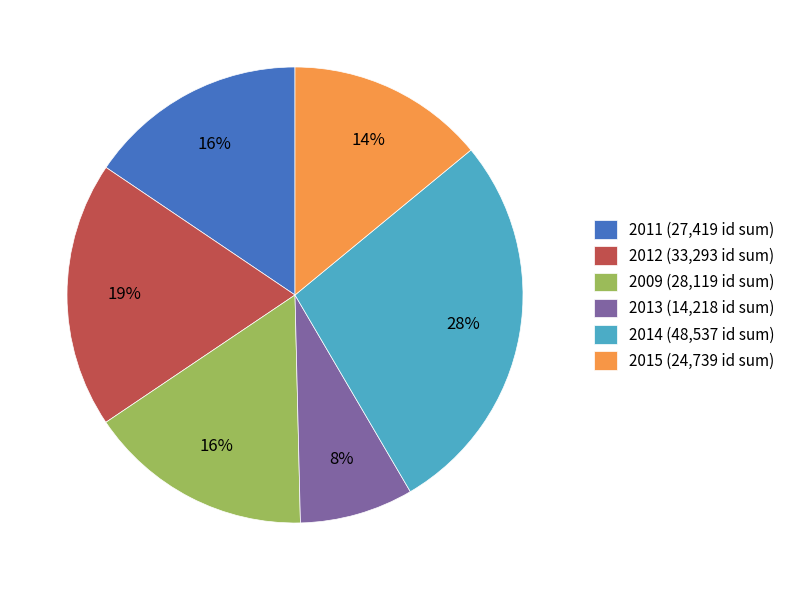

What is the ratio of the value at 2014 (48,537 id sum) to the value at 2012 (33,293 id sum)?

1.5